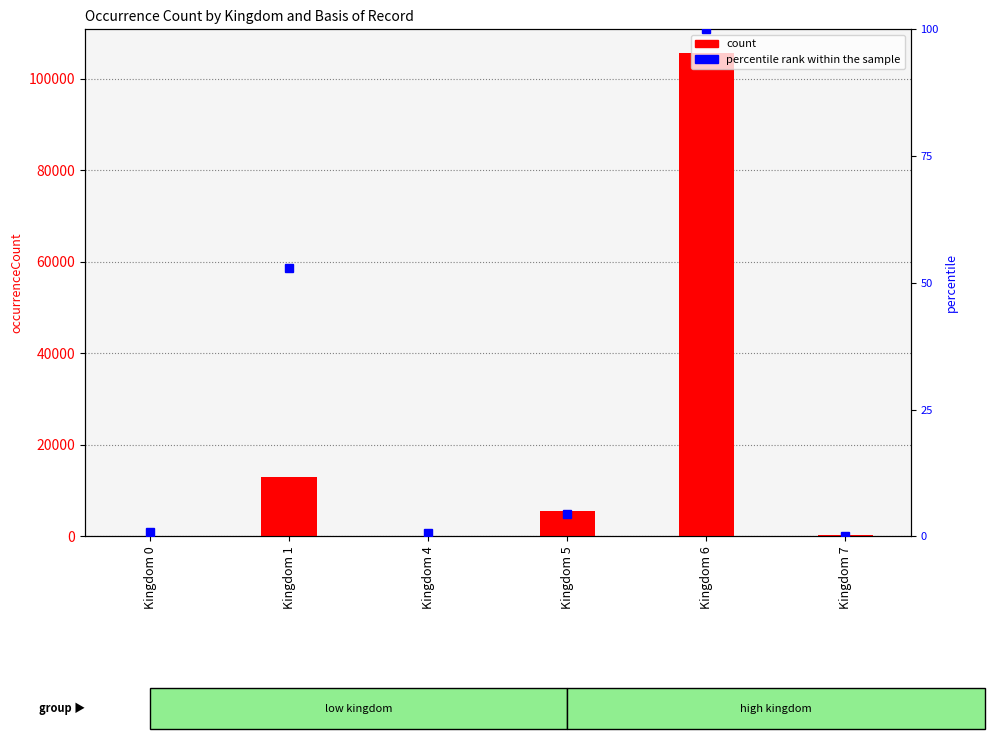

Reading left to right, what are all the values shown in this chart?

count: 74.0	13036.0	39.0	5603.0	105507.0	184.0
percentile rank within the sample: 0.8	52.9	0.6	4.4	100.0	0.1